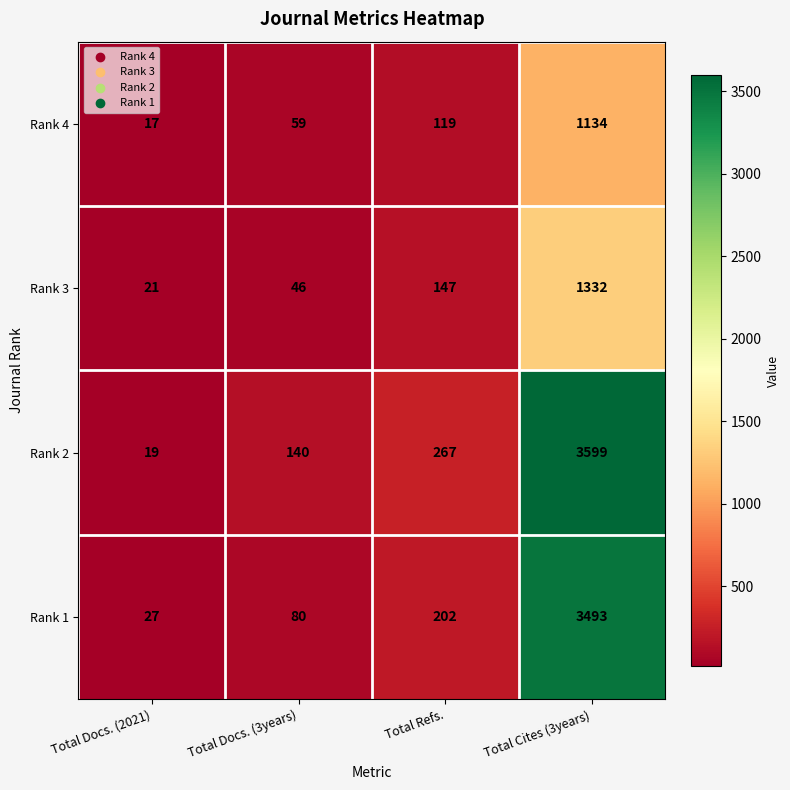

Reading left to right, list all the values displayed in this chart.

Rank 4: 17	59	119	1134
Rank 3: 21	46	147	1332
Rank 2: 19	140	267	3599
Rank 1: 27	80	202	3493